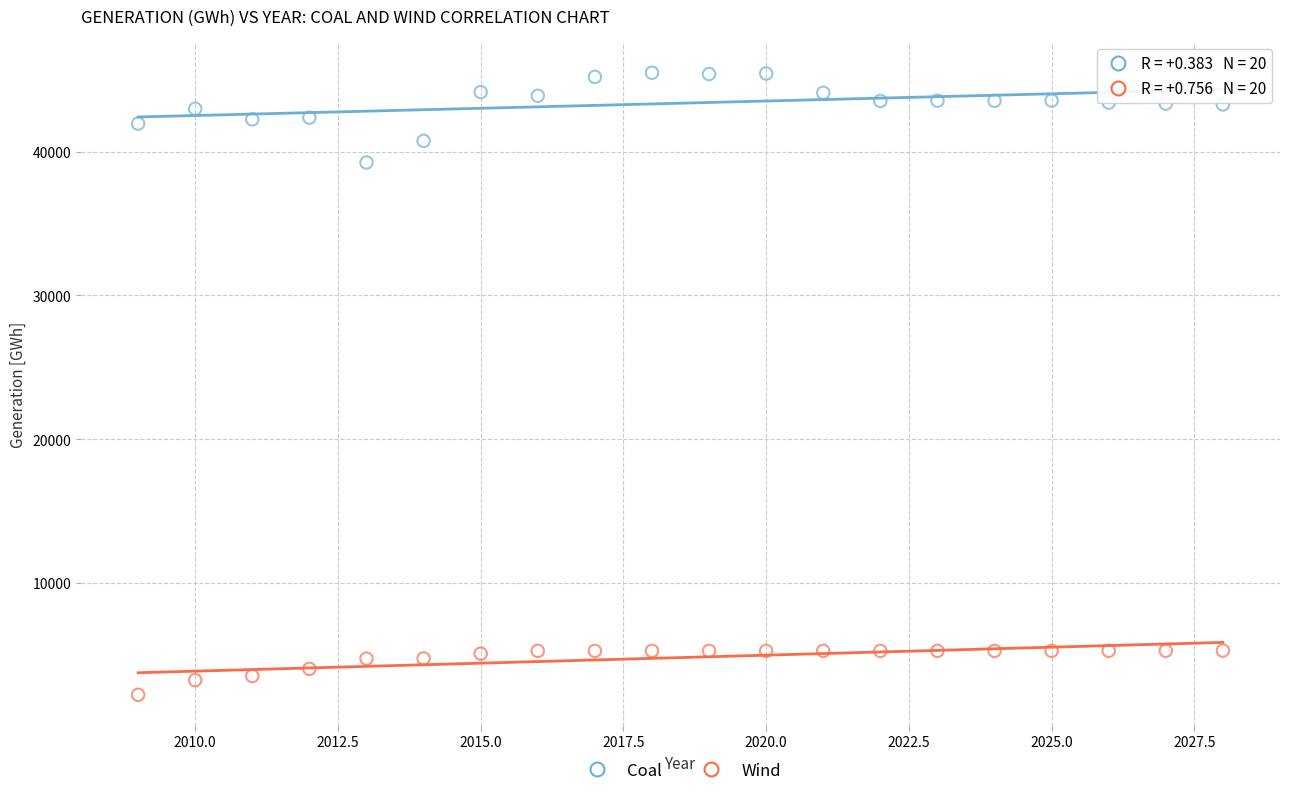

What are all the series names shown in the legend?

Coal, Wind